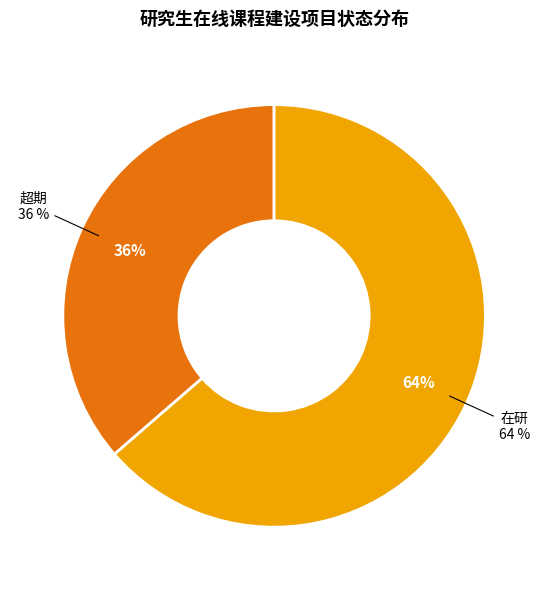

Count the number of slices in the pie.

2